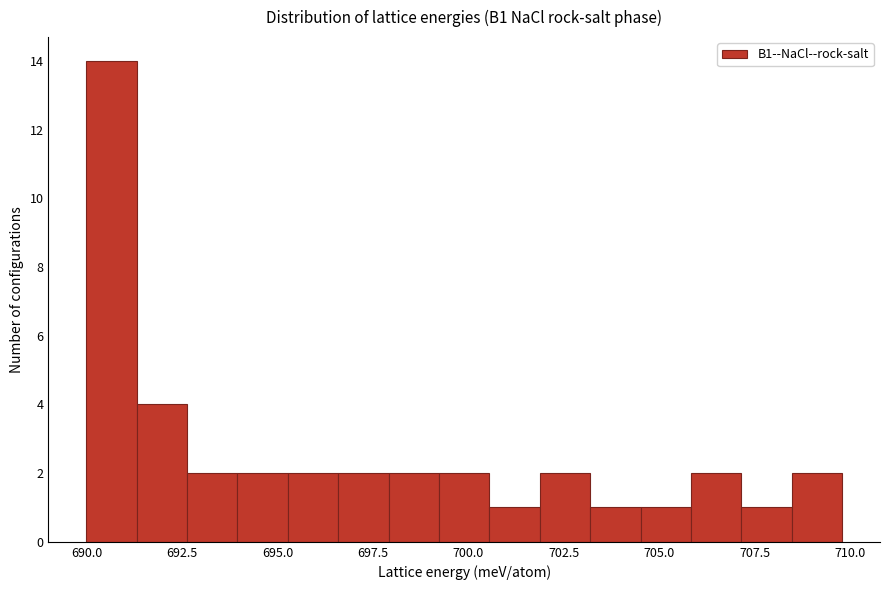

Read against the x-axis, roughly where is the centre of the tallest bar?

690.5